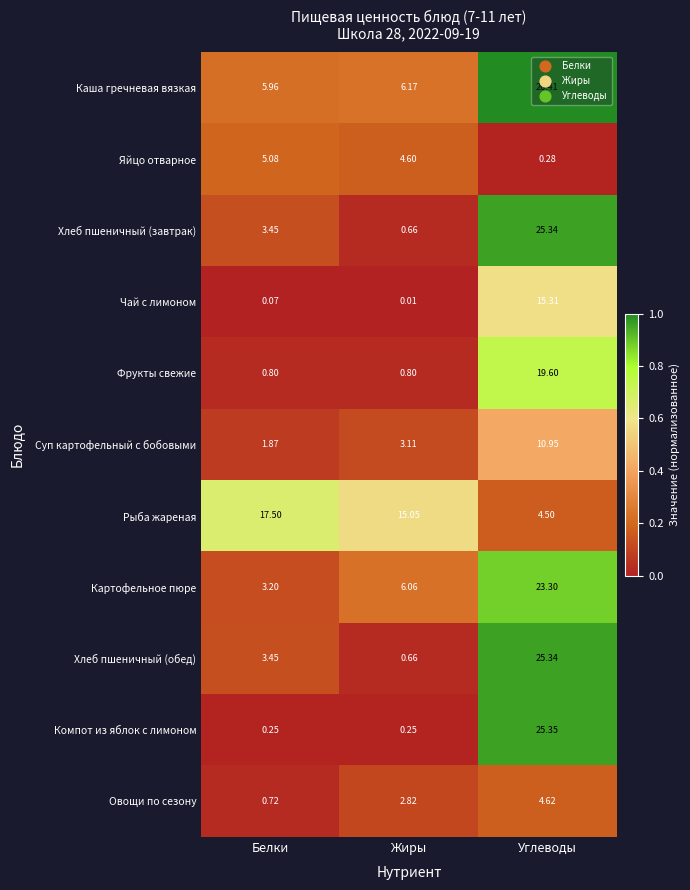

What is the spread (max minus min) of values at Белки?

17.4